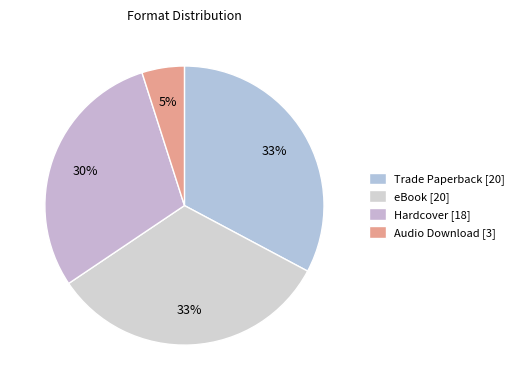

How many segments does this pie chart have?

4